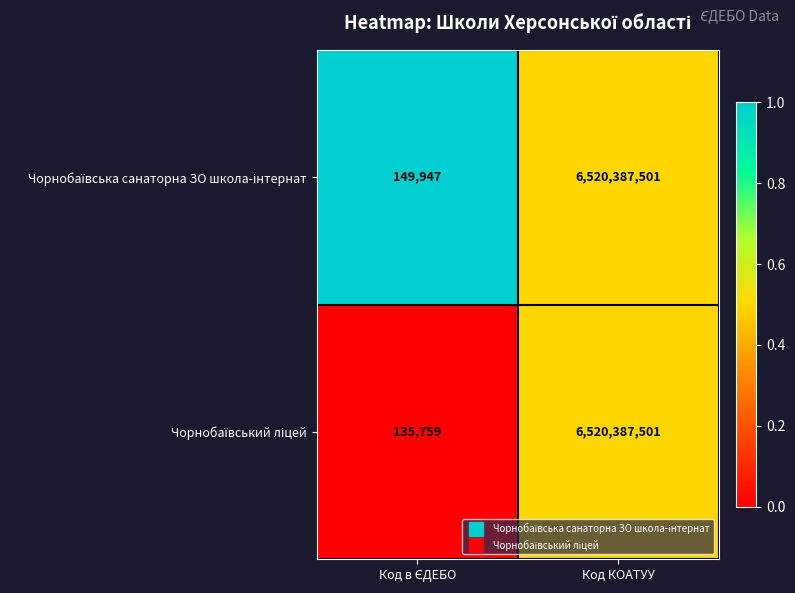

What is the maximum value shown in the chart?

6520387501